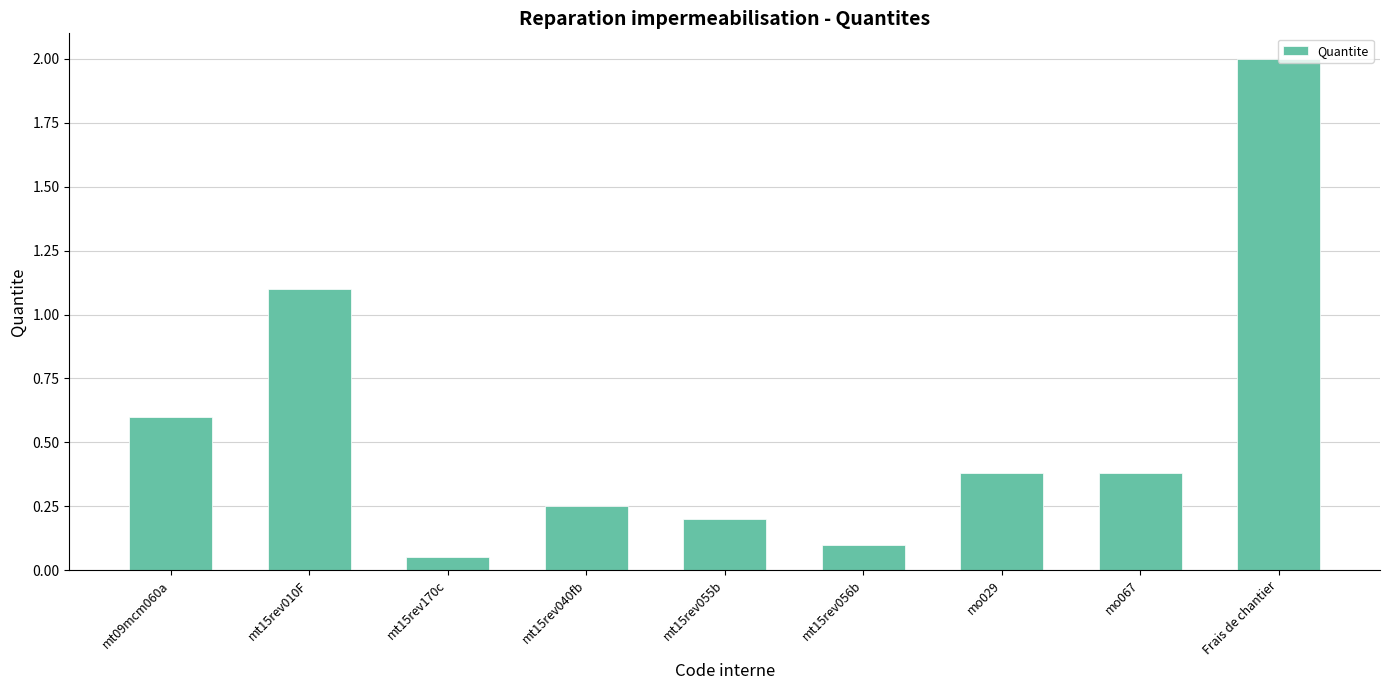

Where is the data nearest to the value 1?

mt15rev010F